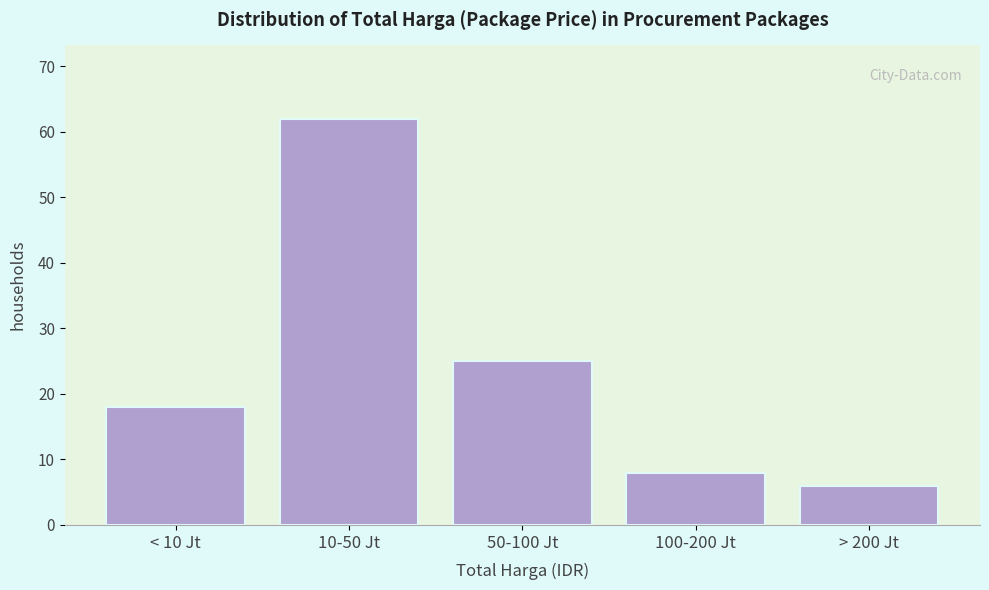

Reading left to right, list all the values displayed in this chart.

18	62	25	8	6